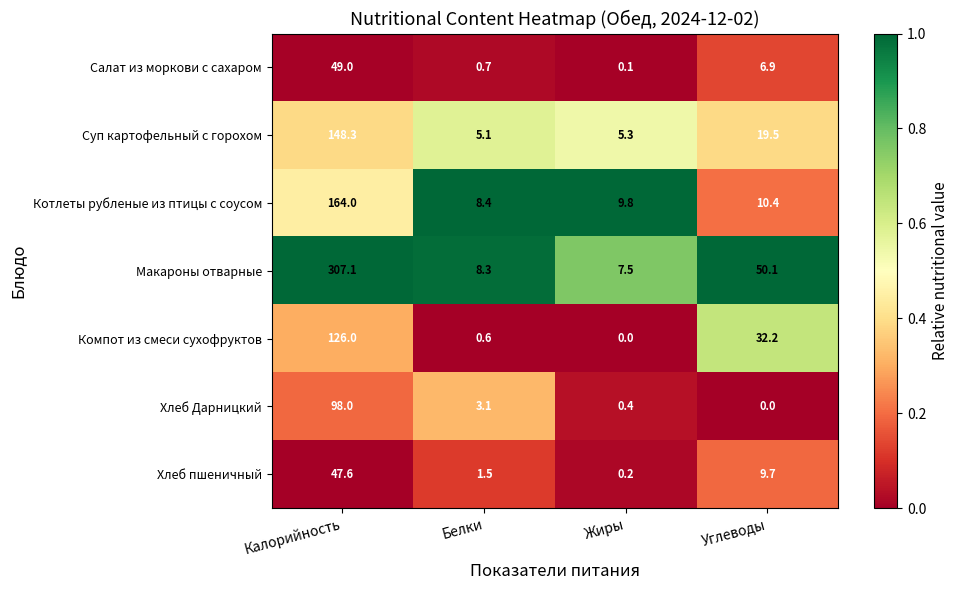

At how many categories does at least one series exceed 0?

4